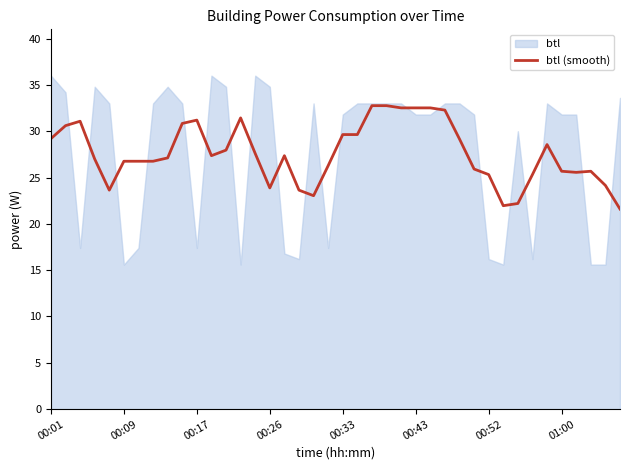

True or false: btl (smooth) has a value of 43.5 at 00:17.

False